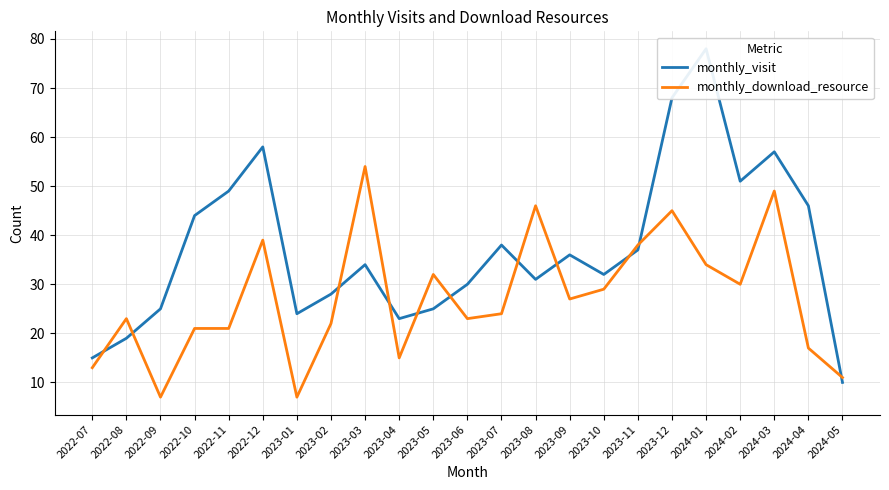

At which label does monthly_visit reach its peak?

2024-01